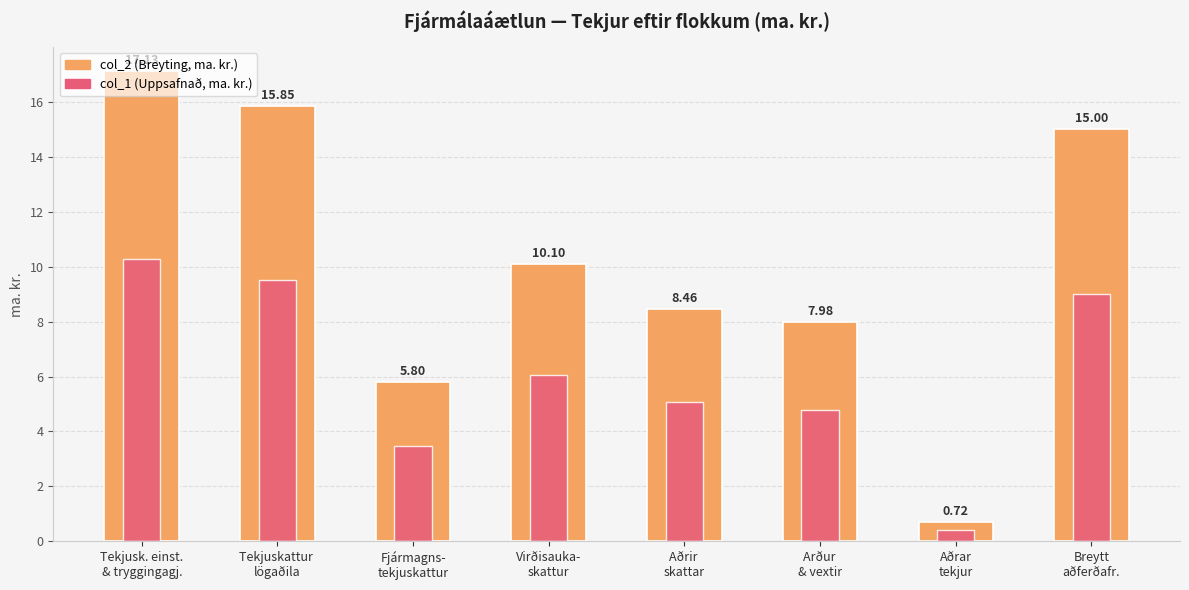

Read the col_2 (ma. kr.) value at Aðrar
tekjur.

0.7